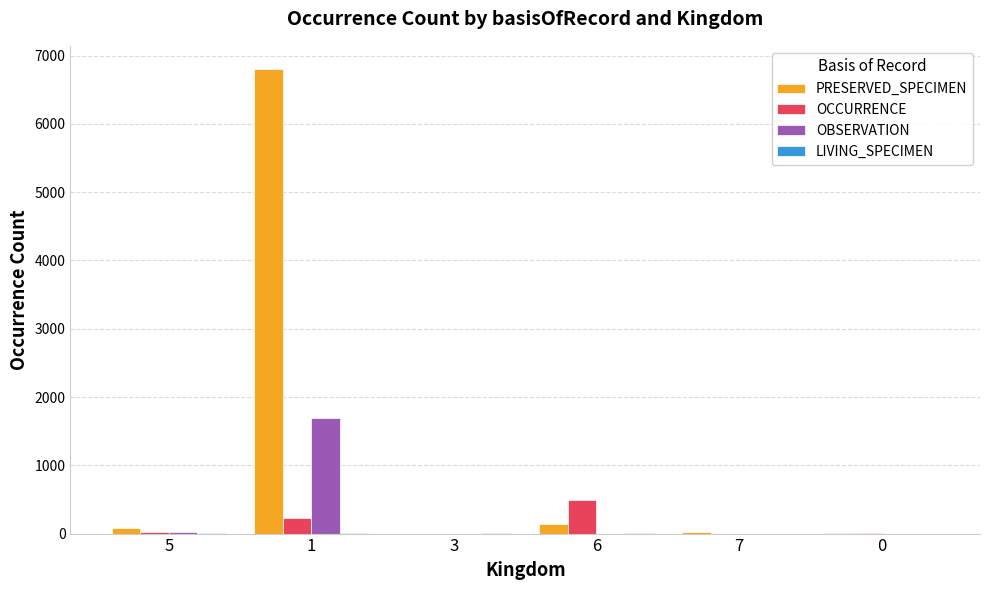

What is the highest value of the PRESERVED_SPECIMEN series?

6804